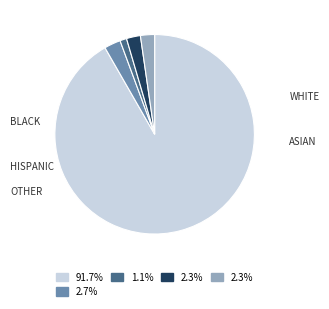

What portion of the pie excludes HISPANIC?

97.7%